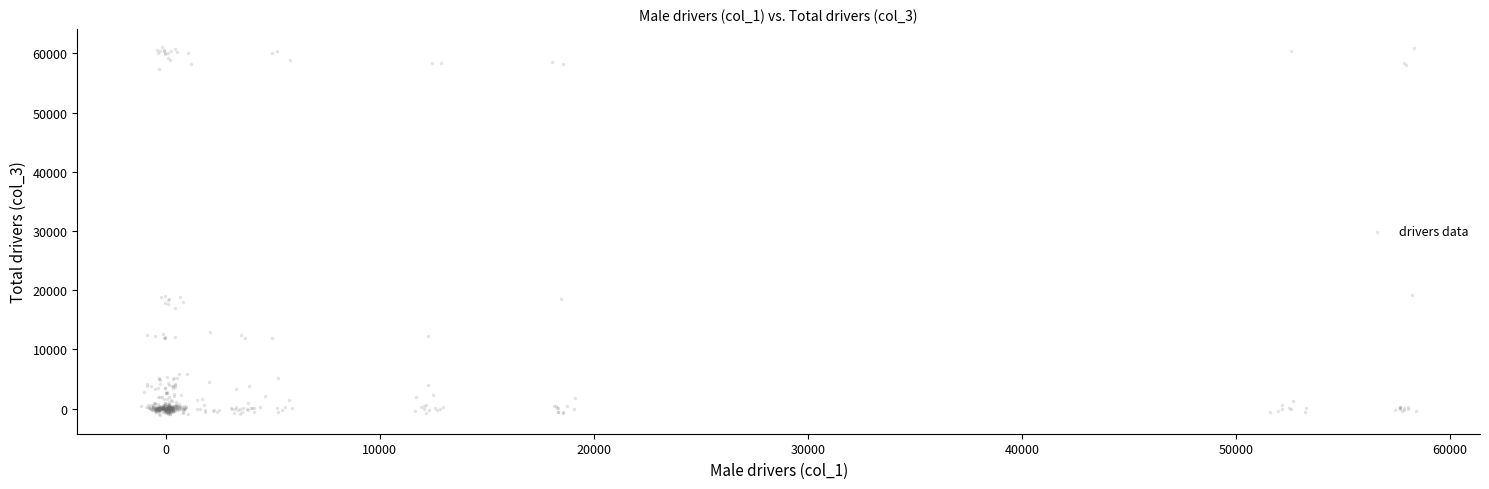

What is the range of Y values (max minus min)?

62135.5